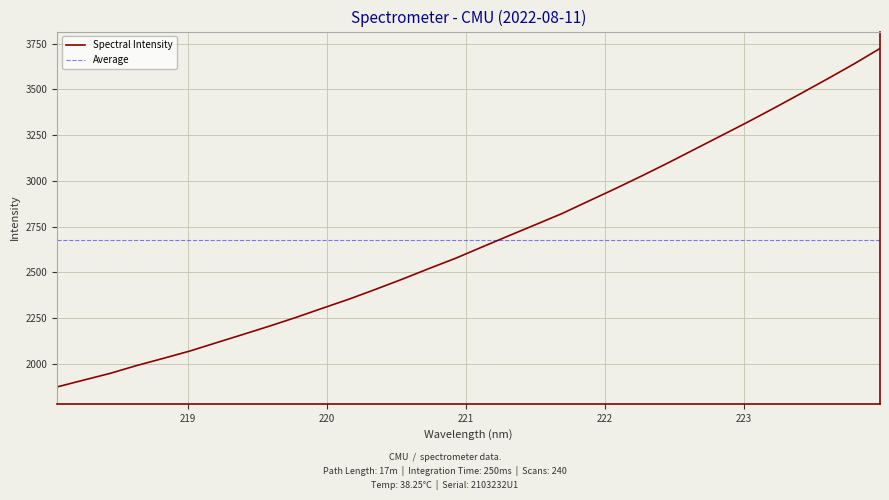

Approximately how many times larger is the value at 218.2508 compared to 218.442?

1.0